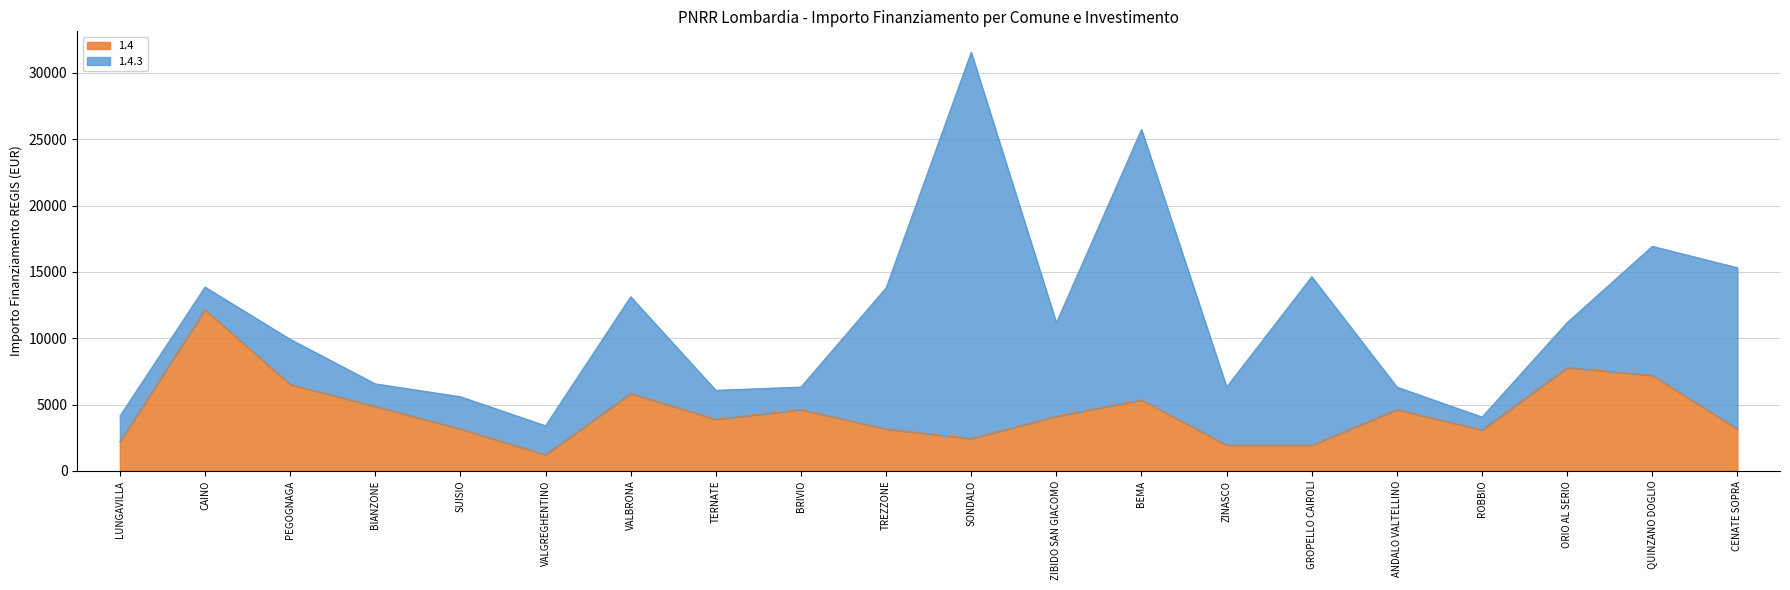

Where is the first local maximum?

CAINO